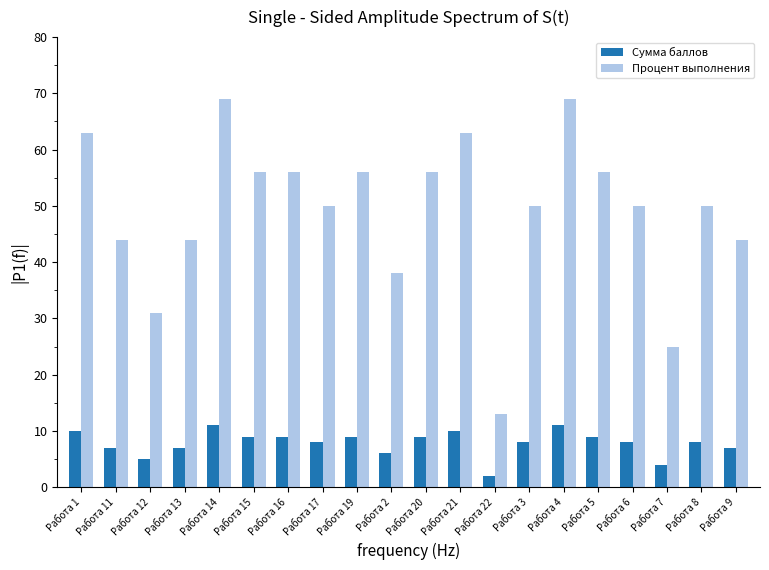

Is it true that Процент выполнения equals 56 at Работа 20?

True